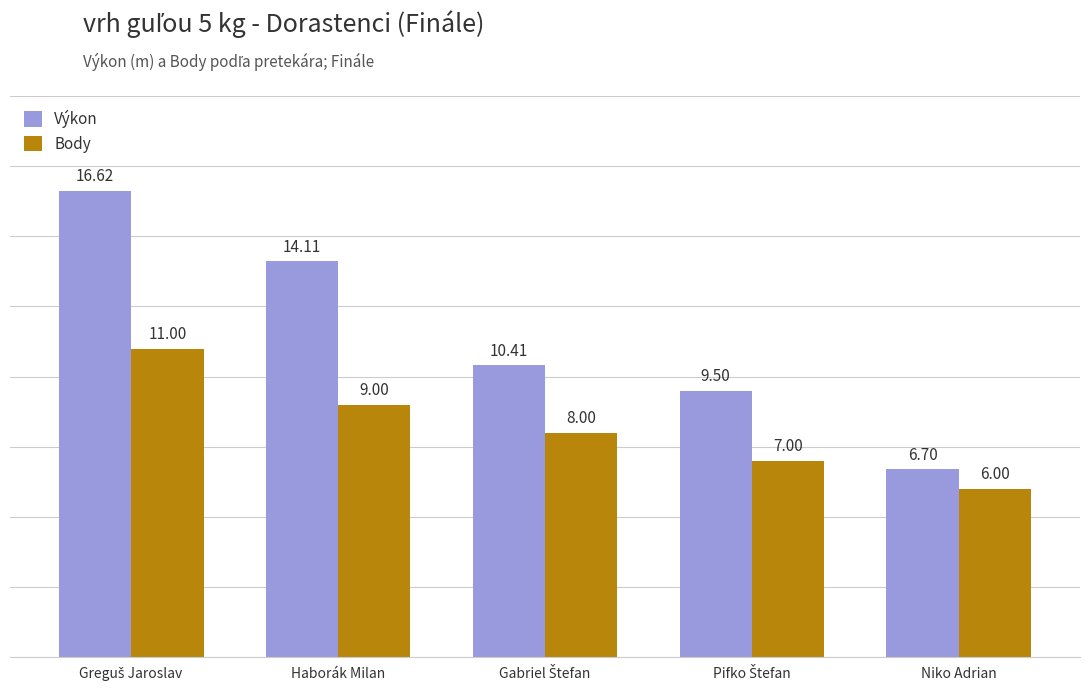

What is the difference between the maximum and minimum values in the Výkon series?

9.9